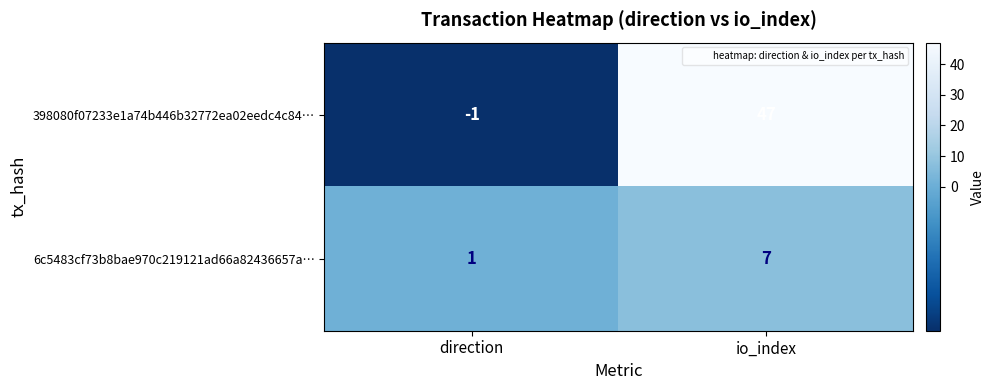

Reading left to right, transcribe all the data shown in this chart.

398080f07233e1a74b446b32772ea02eedc4c84…: -1	47
6c5483cf73b8bae970c219121ad66a82436657a…: 1	7